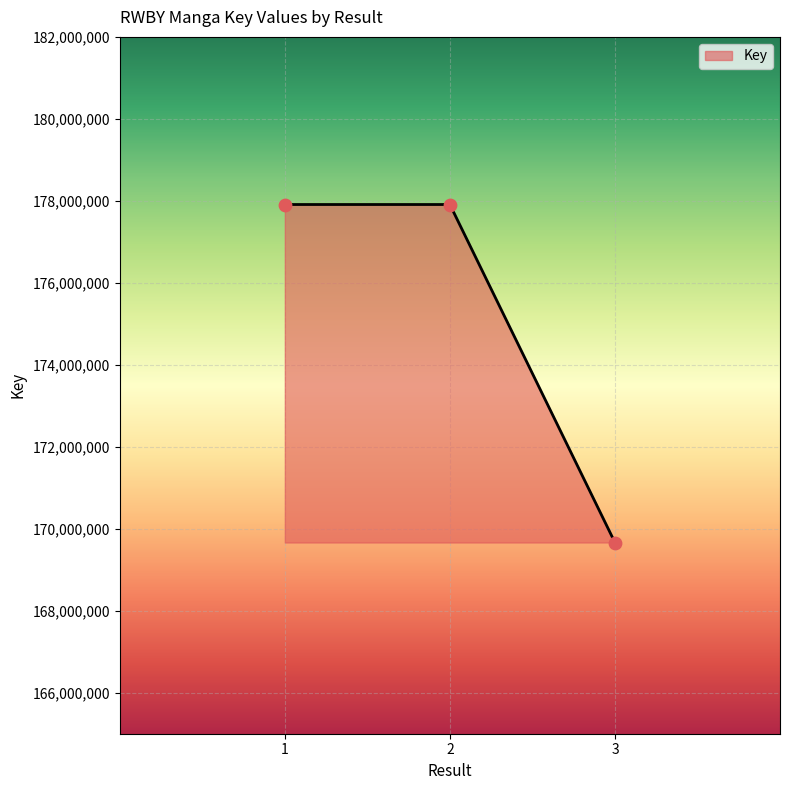

What is the ratio of the value at 2 to the value at 1?

1.0